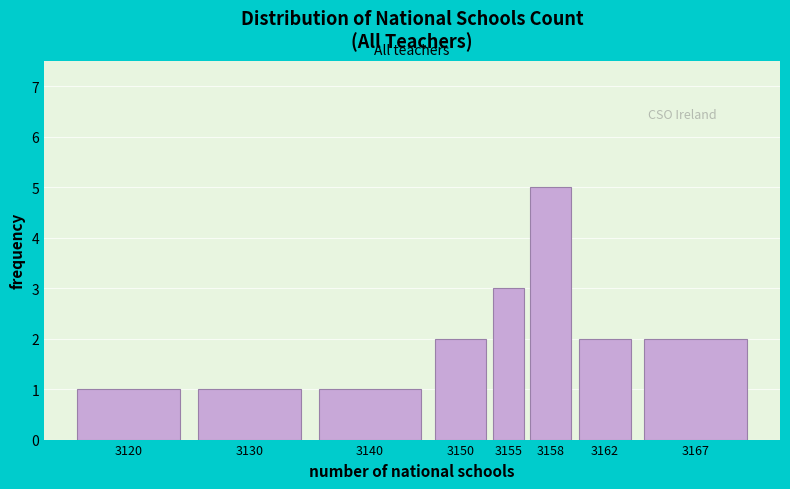

Reading left to right, transcribe all the data shown in this chart.

3120=1	3130=1	3140=1	3150=2	3155=3	3158=5	3162=2	3167=2